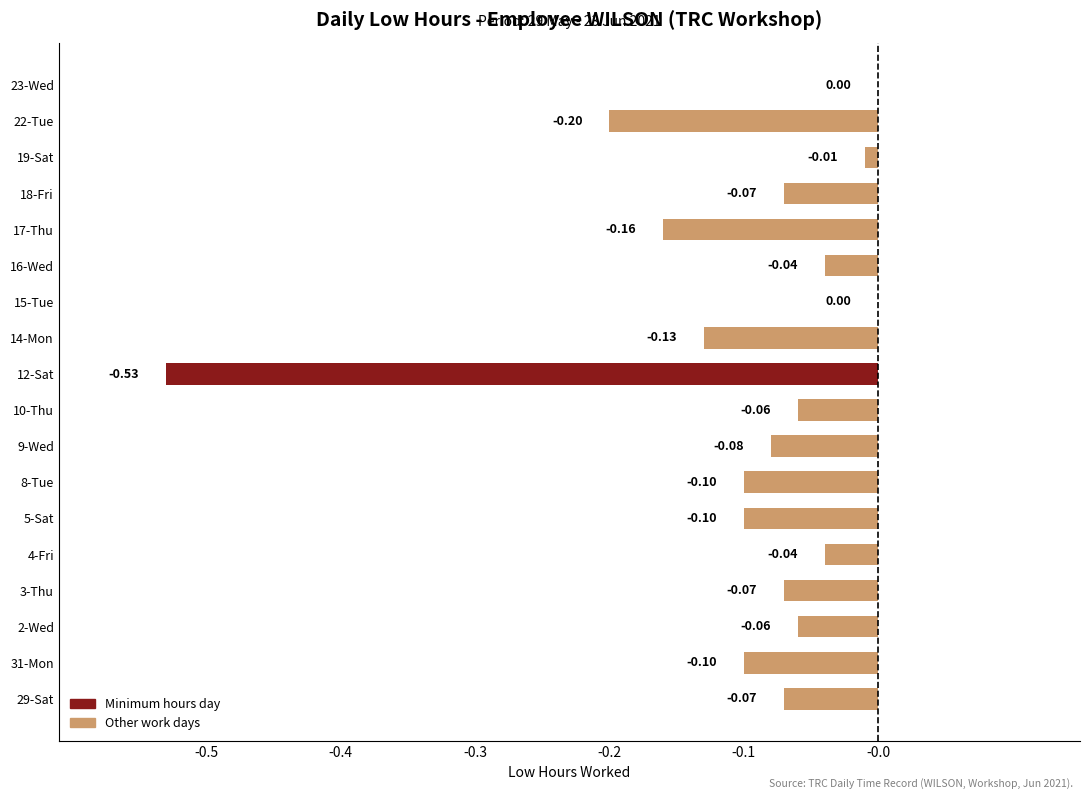

Between 3-Thu and 19-Sat, which is larger?

19-Sat